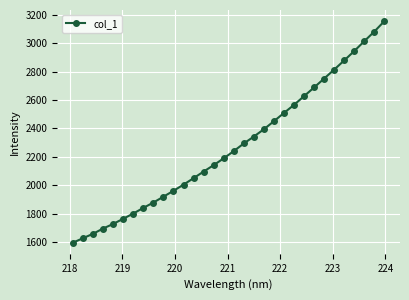

Does the chart display data point markers on the line(s)?

Yes